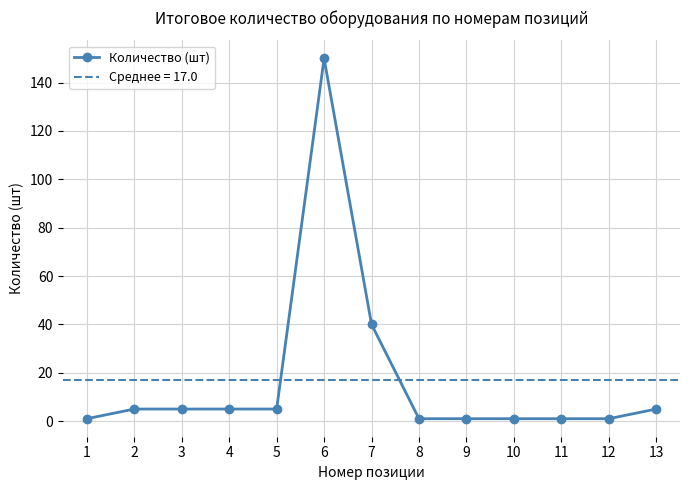

Reading left to right, extract all data points from this chart.

1	5	5	5	5	150	40	1	1	1	1	1	5